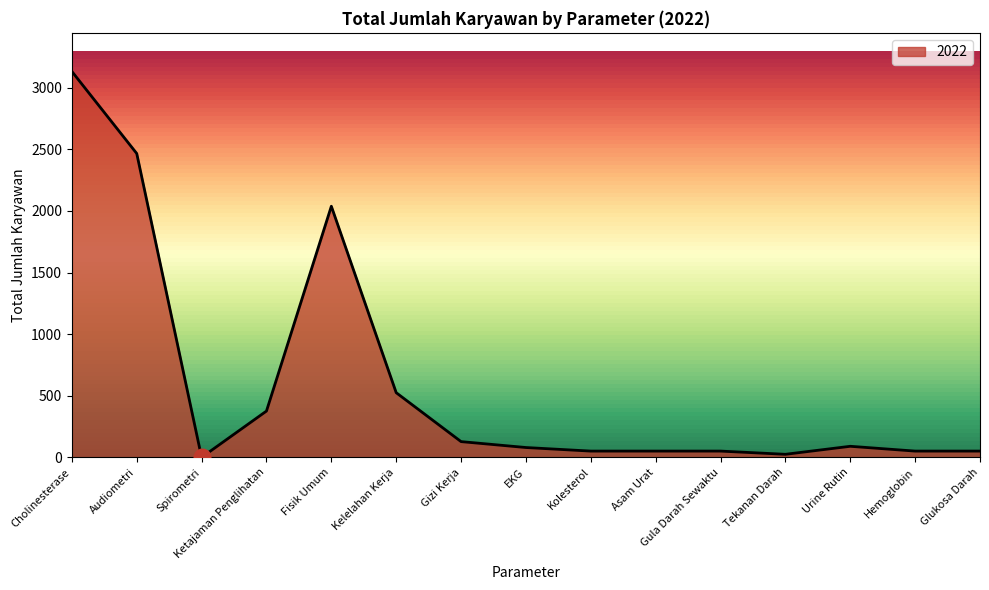

What is the sum of all values?

9115